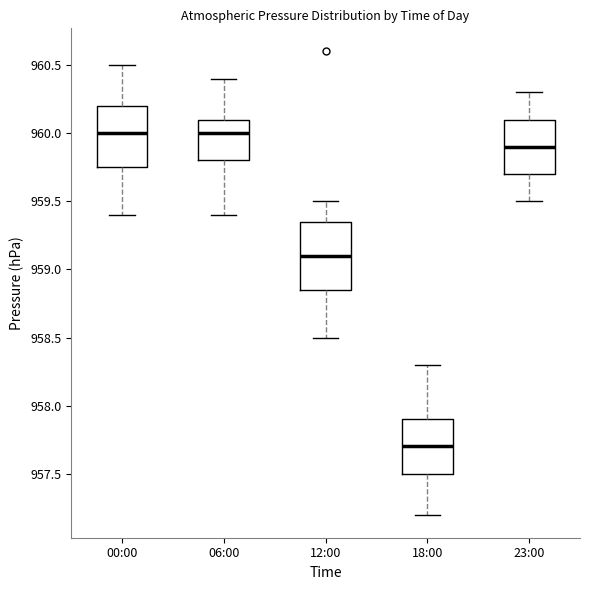

Where does the upper whisker of the box for 06:00 end on the y-axis? The values are not printed on the chart, so give them approximately, as read against the axis.

960.40